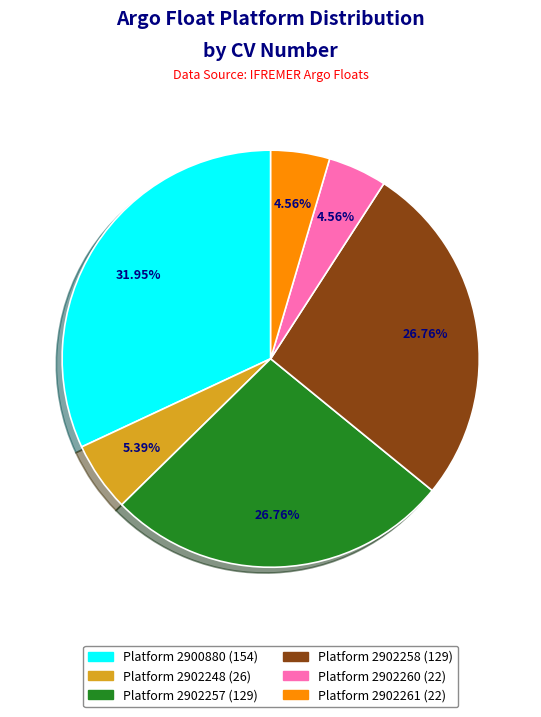

To the nearest percent, what is the difference between the largest and smallest slice percentages?

27%